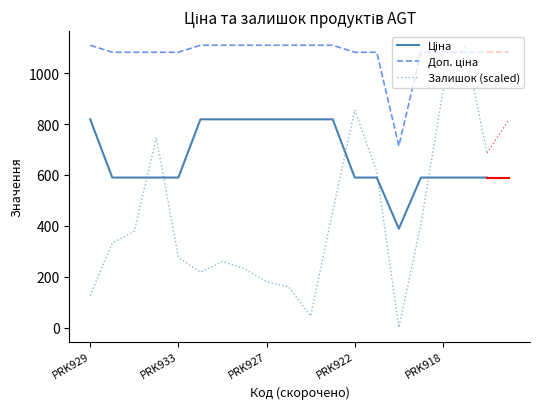

At how many categories does at least one series exceed 447?

19